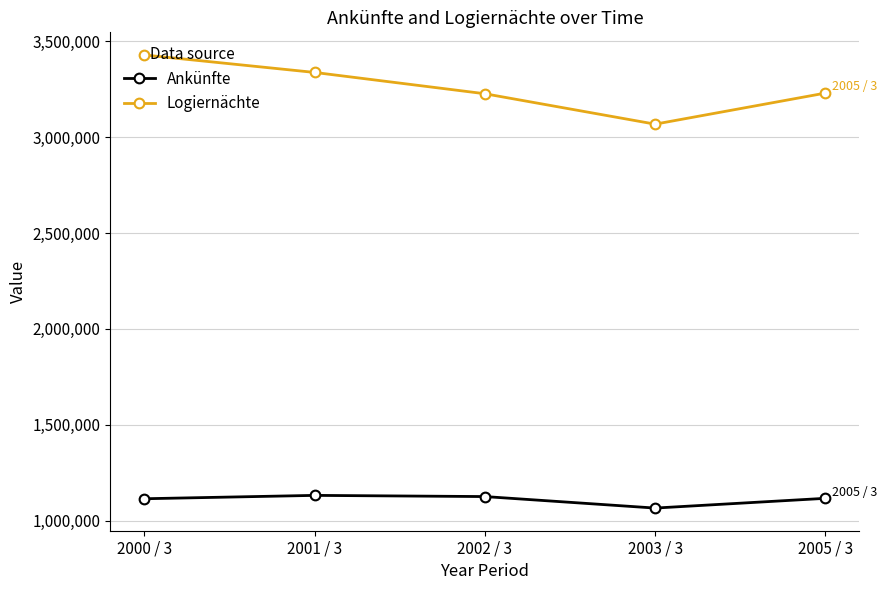

List the series in order of their overall mean, lowest first.

Ankünfte, Logiernächte